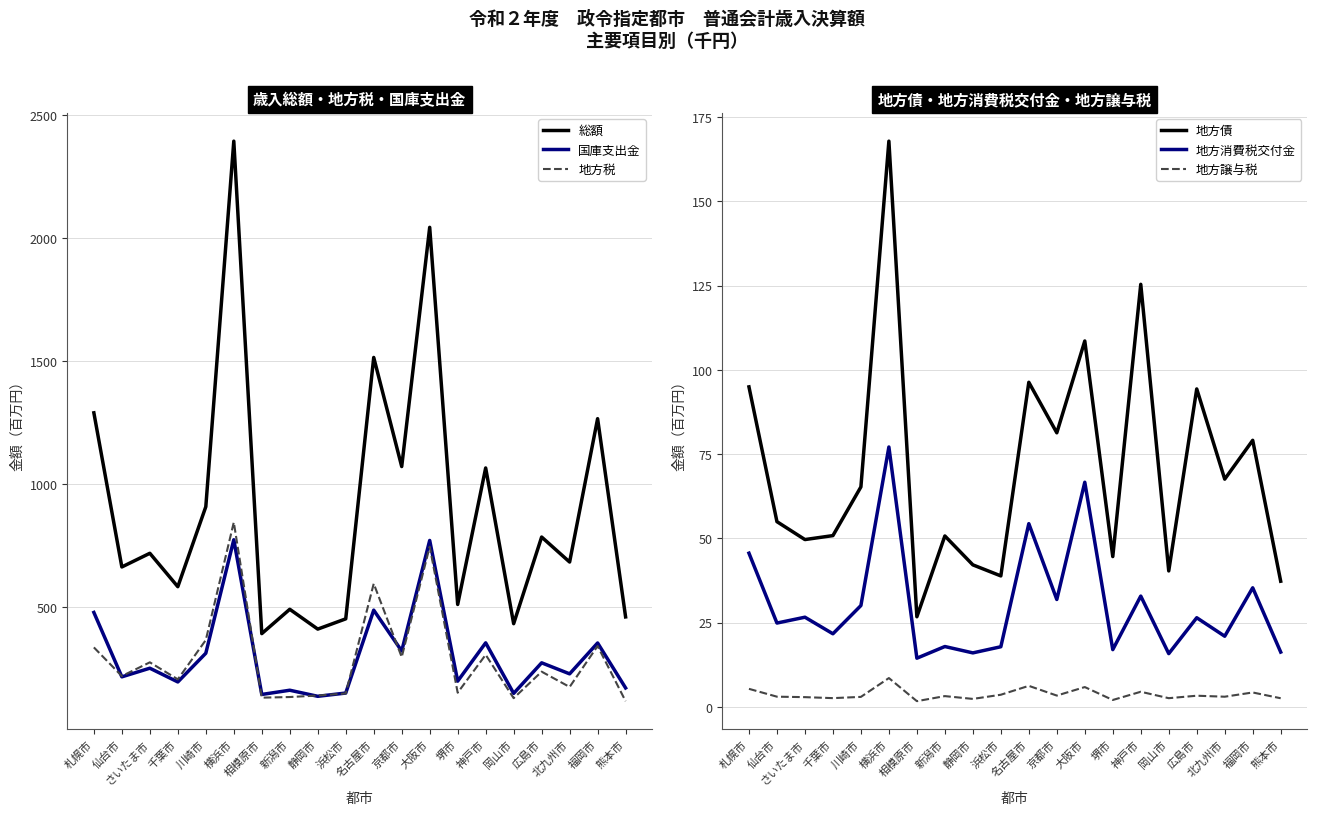

True or false: 地方債 and 総額 intersect in this chart.

False